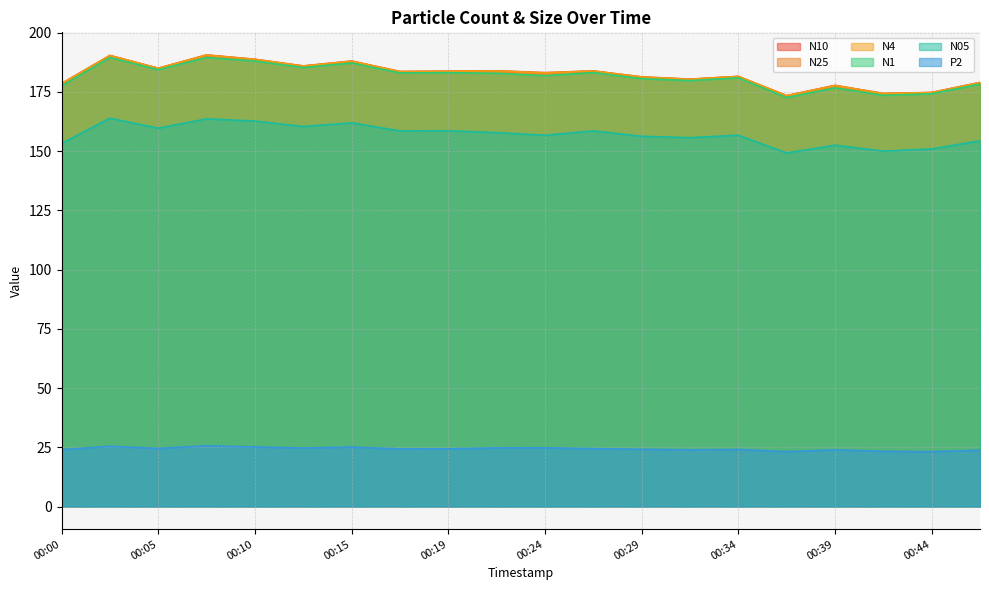

Which label corresponds to the smallest value in the chart?

00:44